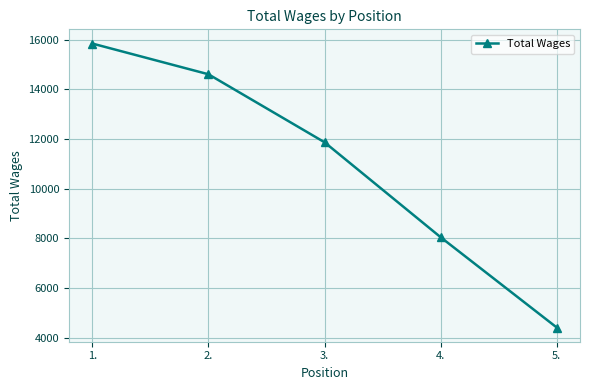

Approximately how many times larger is the value at 3. compared to 2.?

0.8